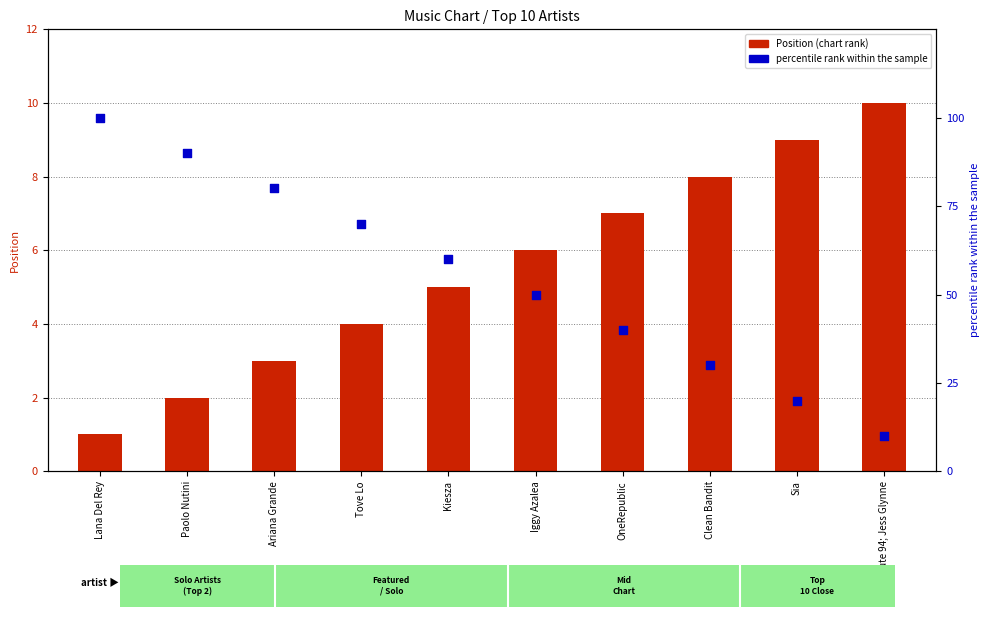

Is the value of Position at Kiesza greater than the value of percentile rank at Lana Del Rey?

No